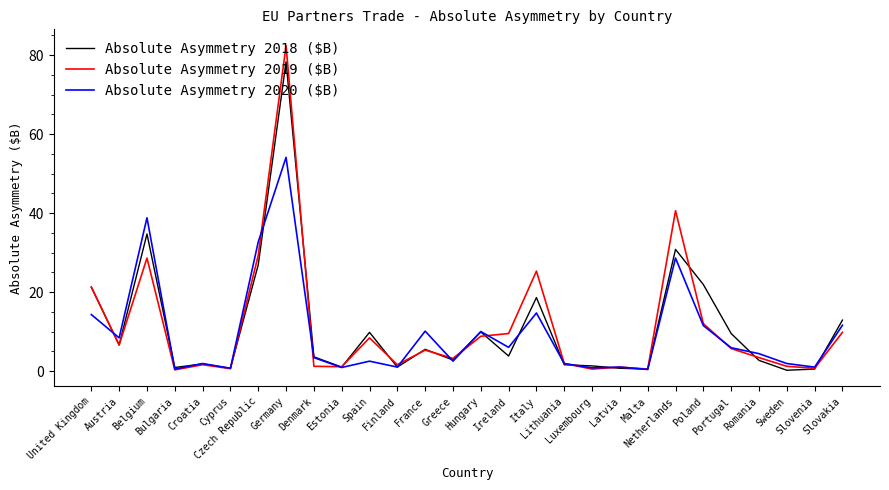

What is the greatest value displayed?

82.4